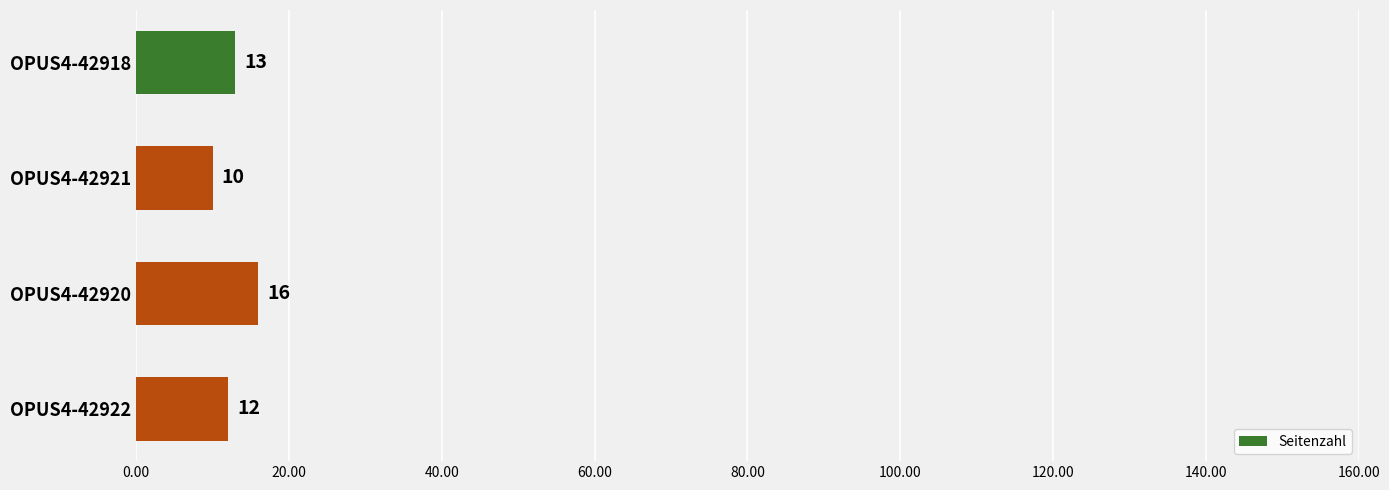

Reading bottom to top, what are all the values shown in this chart?

OPUS4-42922=12	OPUS4-42920=16	OPUS4-42921=10	OPUS4-42918=13